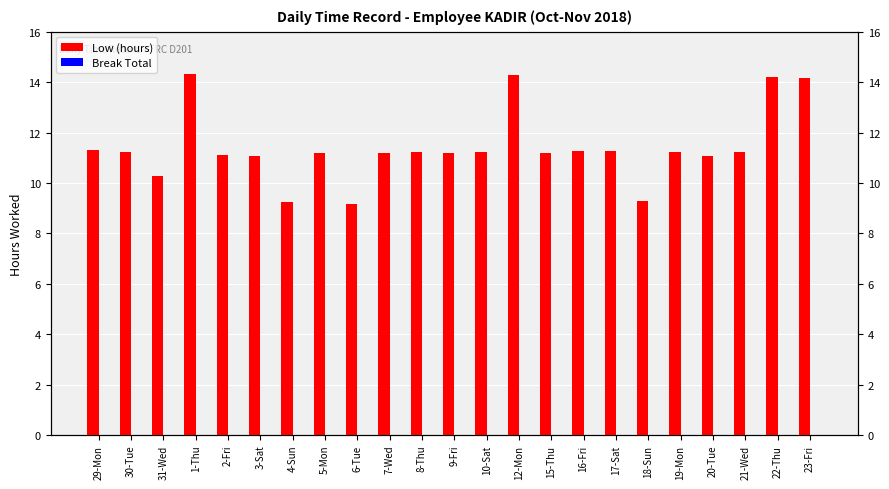

Which category has the lowest value in the Break Total series?

29-Mon